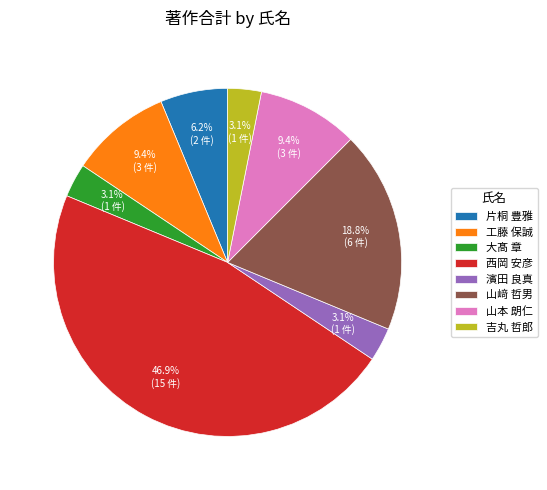

To the nearest percent, what percentage of the pie is 片桐 豊雅?

6%